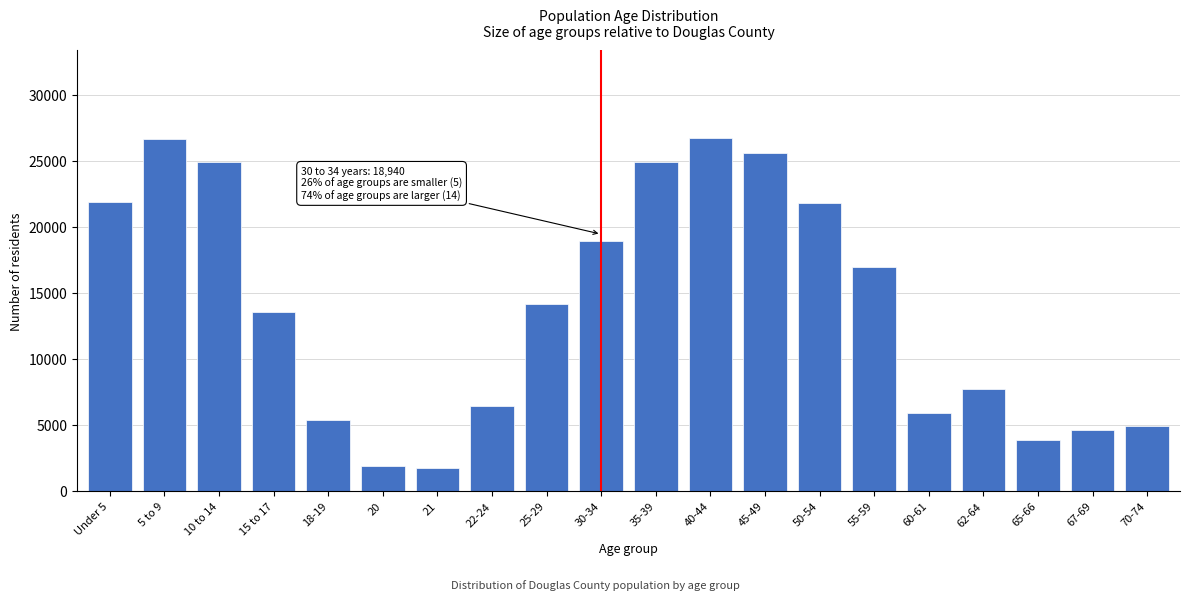

What is the minimum value shown in the chart?

1752